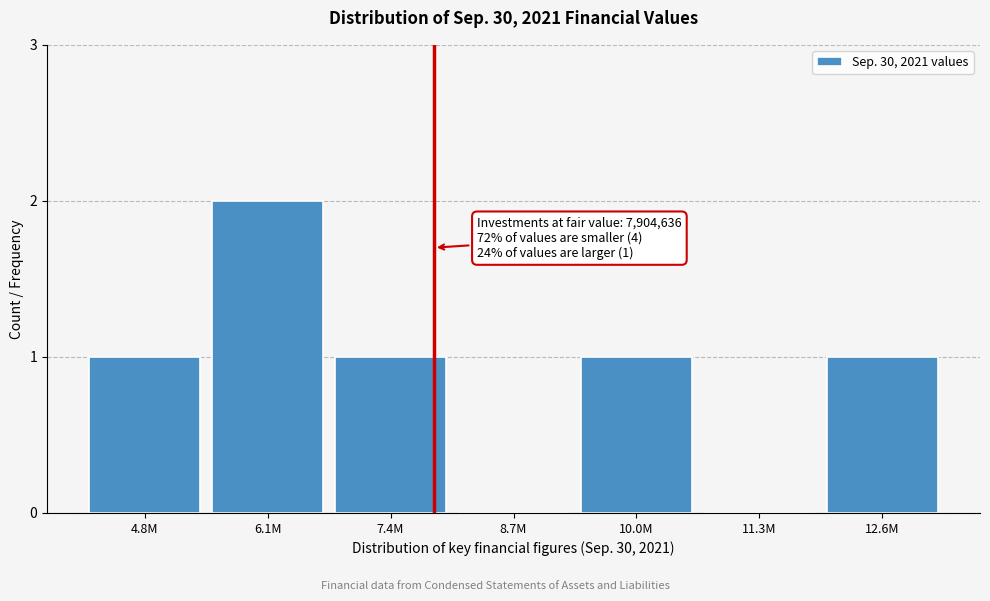

Reading left to right, extract all data points from this chart.

4.8M=1	6.1M=2	7.4M=1	8.7M=0	10.0M=1	11.3M=0	12.6M=1